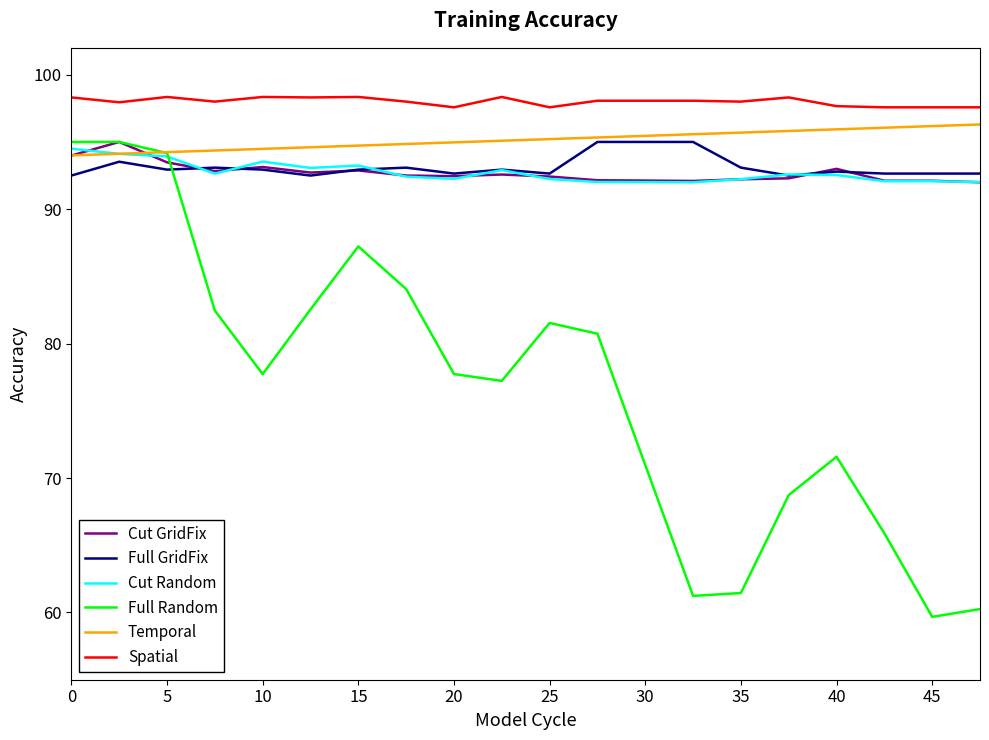

What is the average value of the Temporal series?

95.2